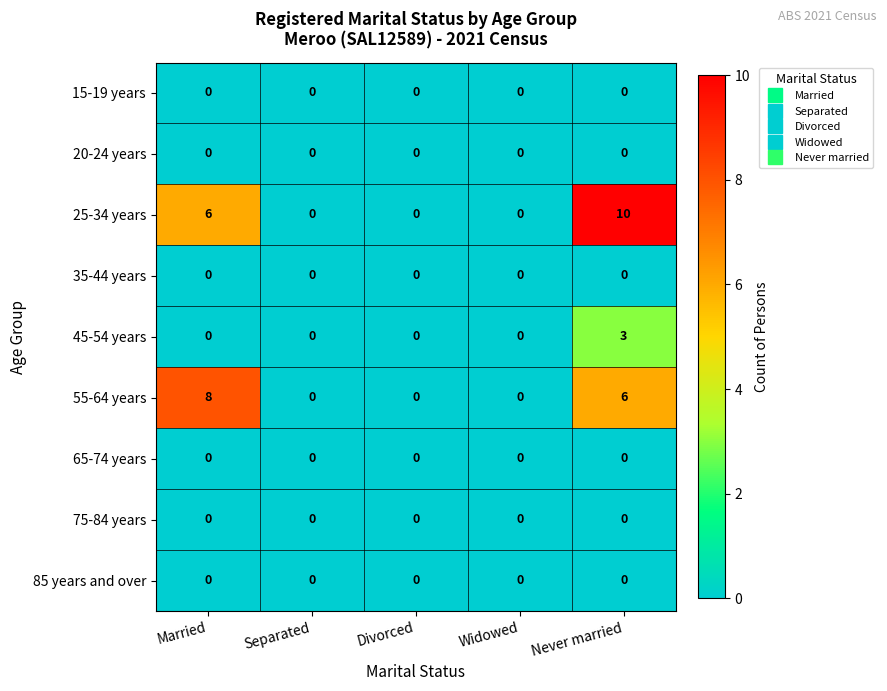

Which series has the largest total across all categories?

25-34 years